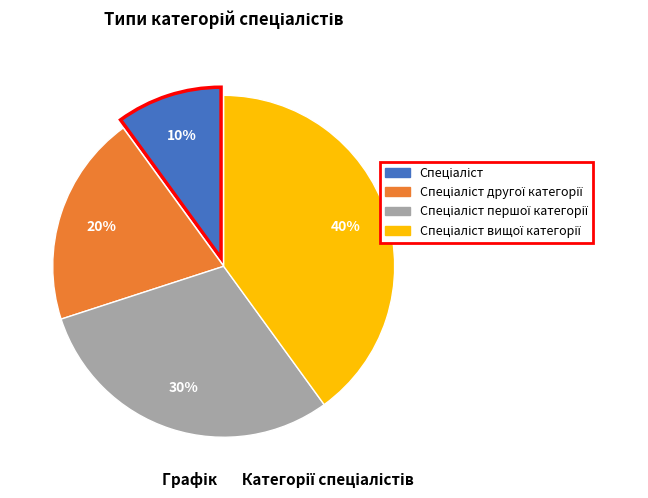

To the nearest percent, what is the difference between the largest and smallest slice percentages?

30%